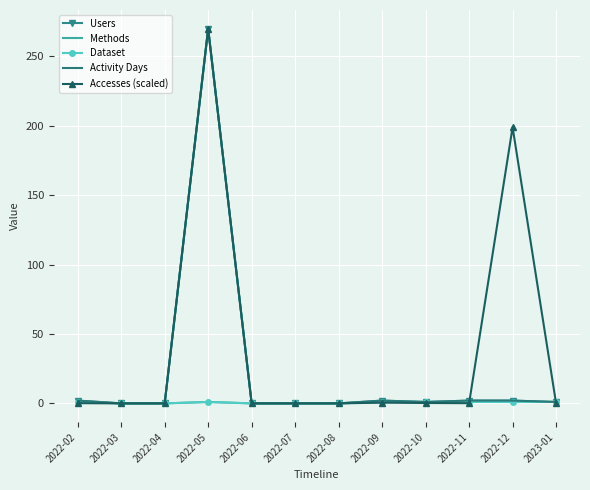

Which series has the widest spread of values?

Users